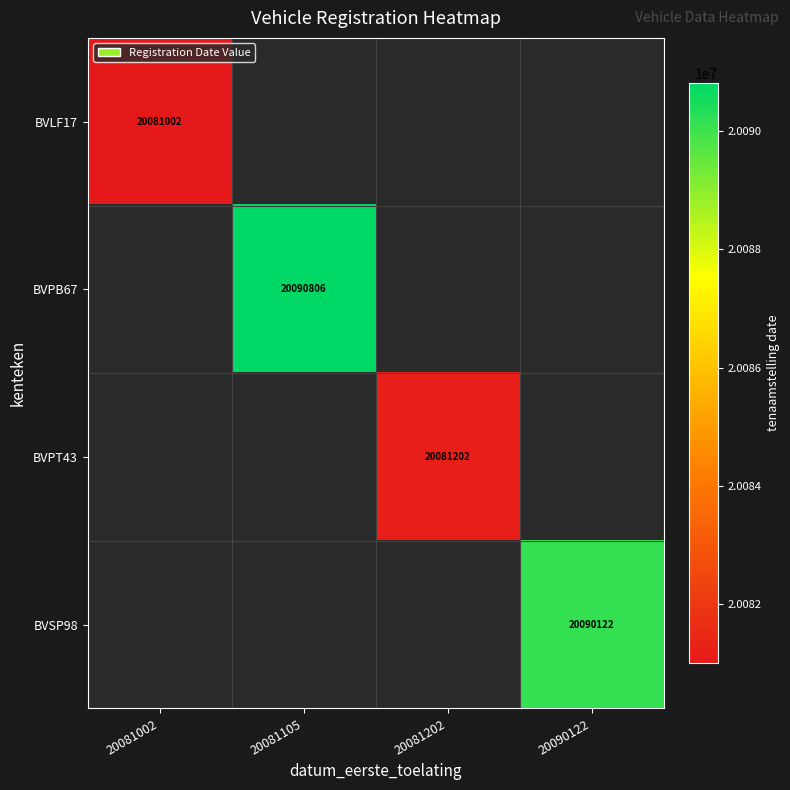

Is it true that BVPB67 equals 5448211 at 20081105?

False